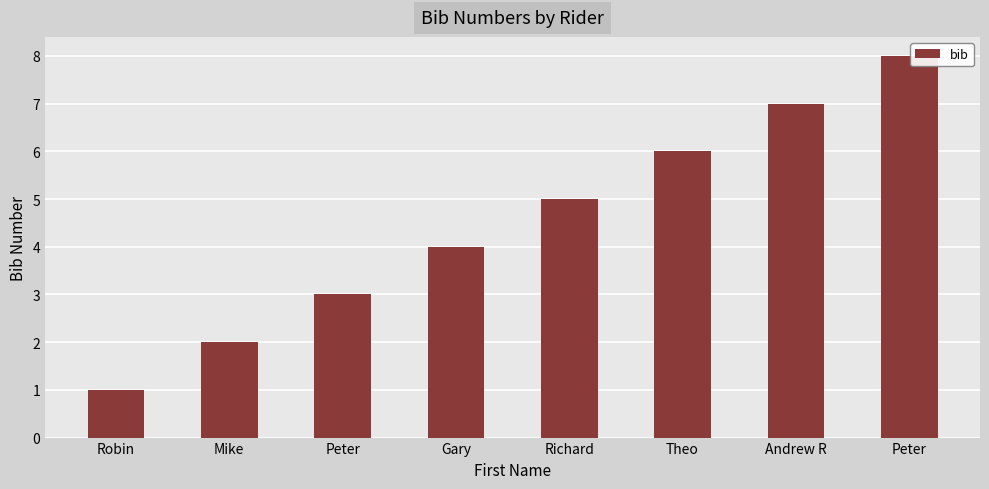

How many data points does each series have?

8